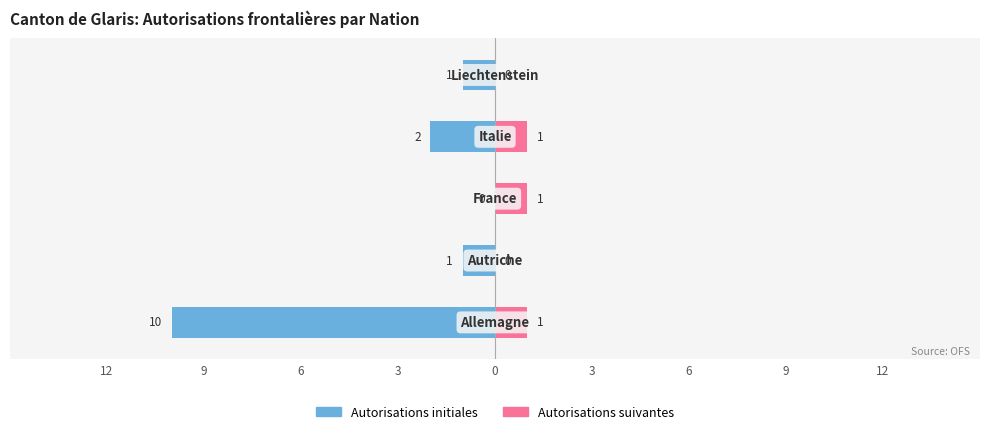

How many values in the Autorisations suivantes series are below 1?

2